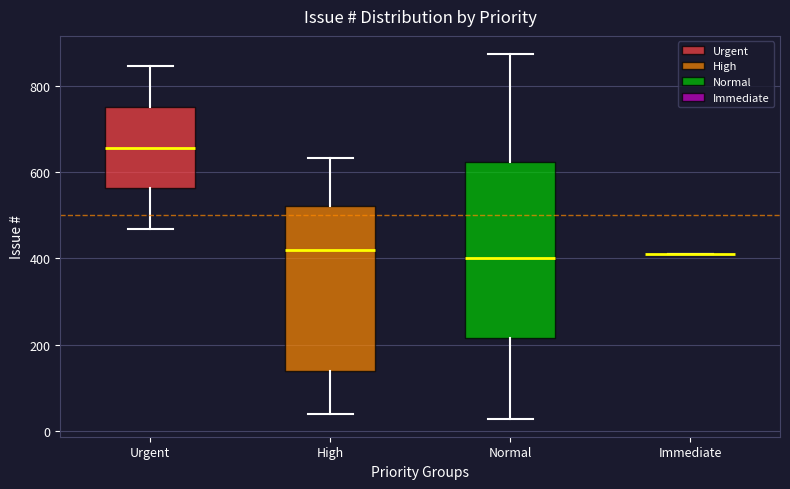

Reading left to right, read every box against the y-axis: the position of its median line, the range the box covers, and the ends of its whiskers. The values are not printed on the chart, so give them approximately, as read against the axis.

Urgent: median 660, box 560 to 760, whiskers 460 to 840
High: median 420, box 140 to 520, whiskers 40 to 640
Normal: median 400, box 220 to 620, whiskers 20 to 880
Immediate: box collapsed to a line at 420, whiskers 420 to 420